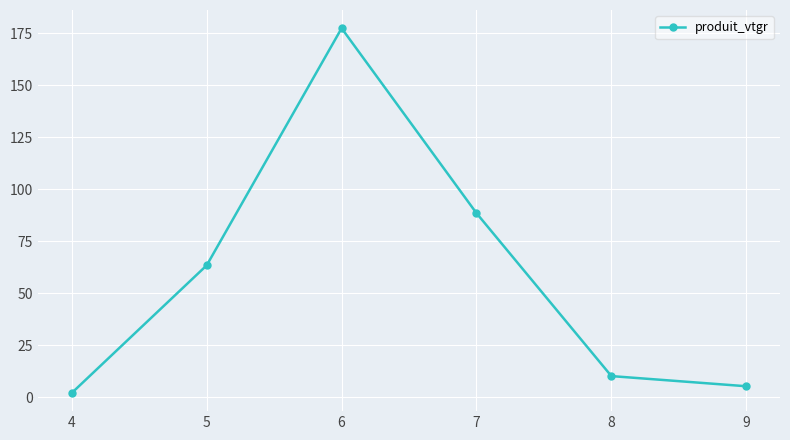

What is the difference between the second highest and second lowest values?

83.3